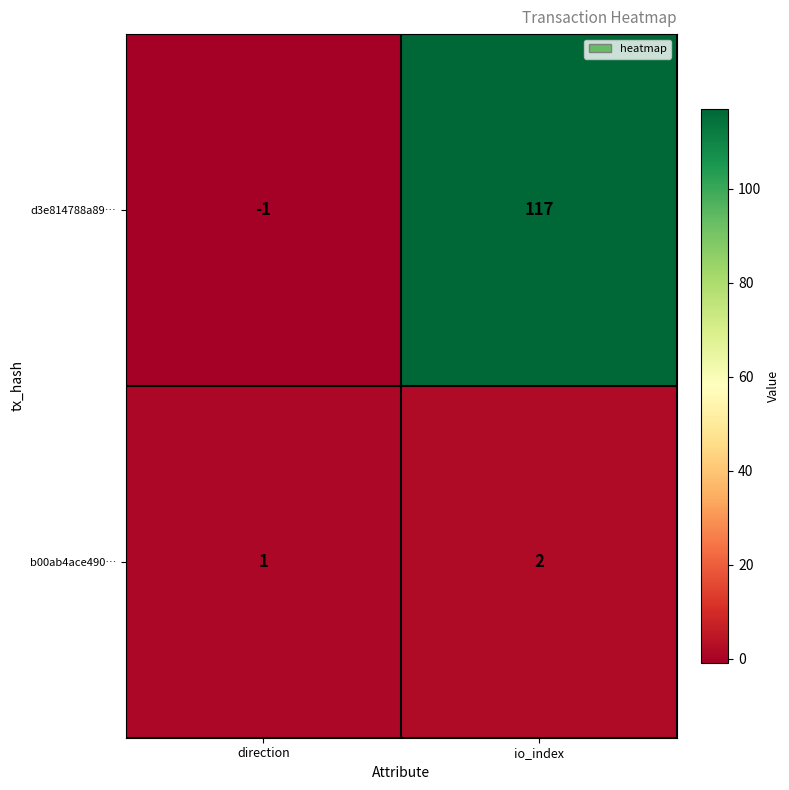

Which series has the largest range (max minus min)?

d3e814788a89…